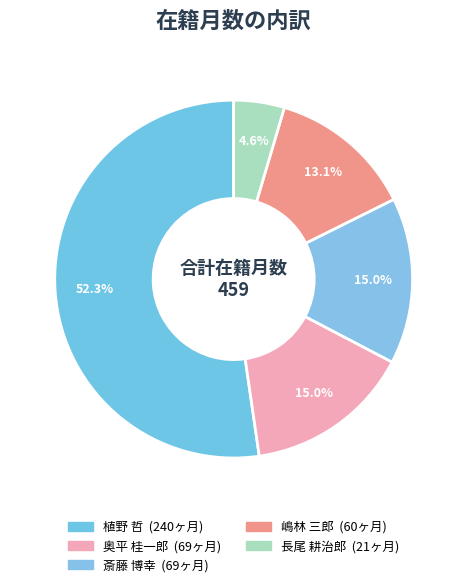

Rank the categories by value from lowest to highest.

長尾 耕治郎, 嶋林 三郎, 奥平 桂一郎, 斎藤 博幸, 植野 哲